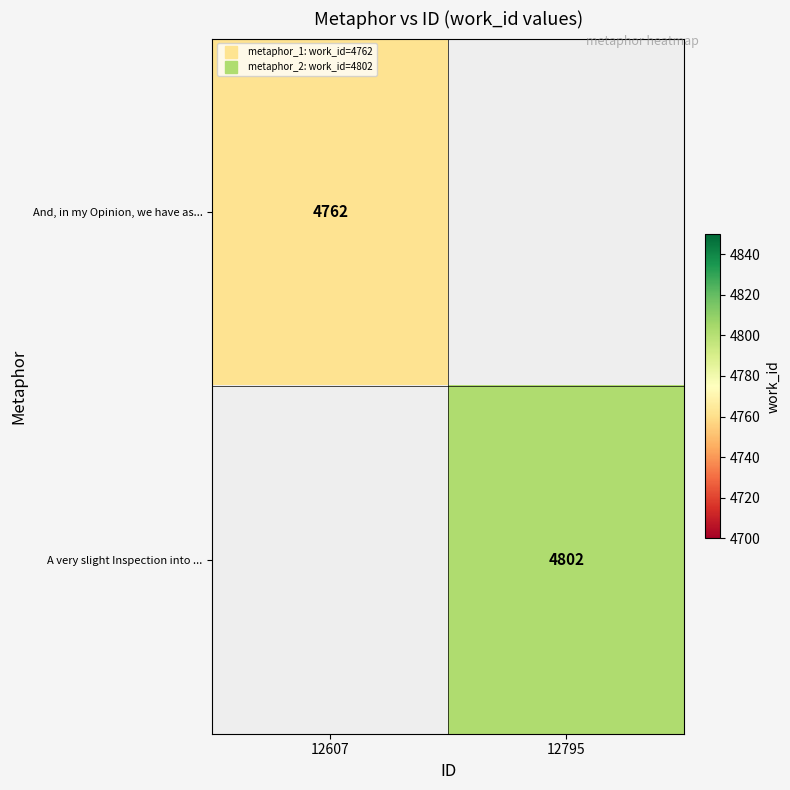

What is the sum of the And, in my Opinion, we have as... values at 12795 and 12607?

4762